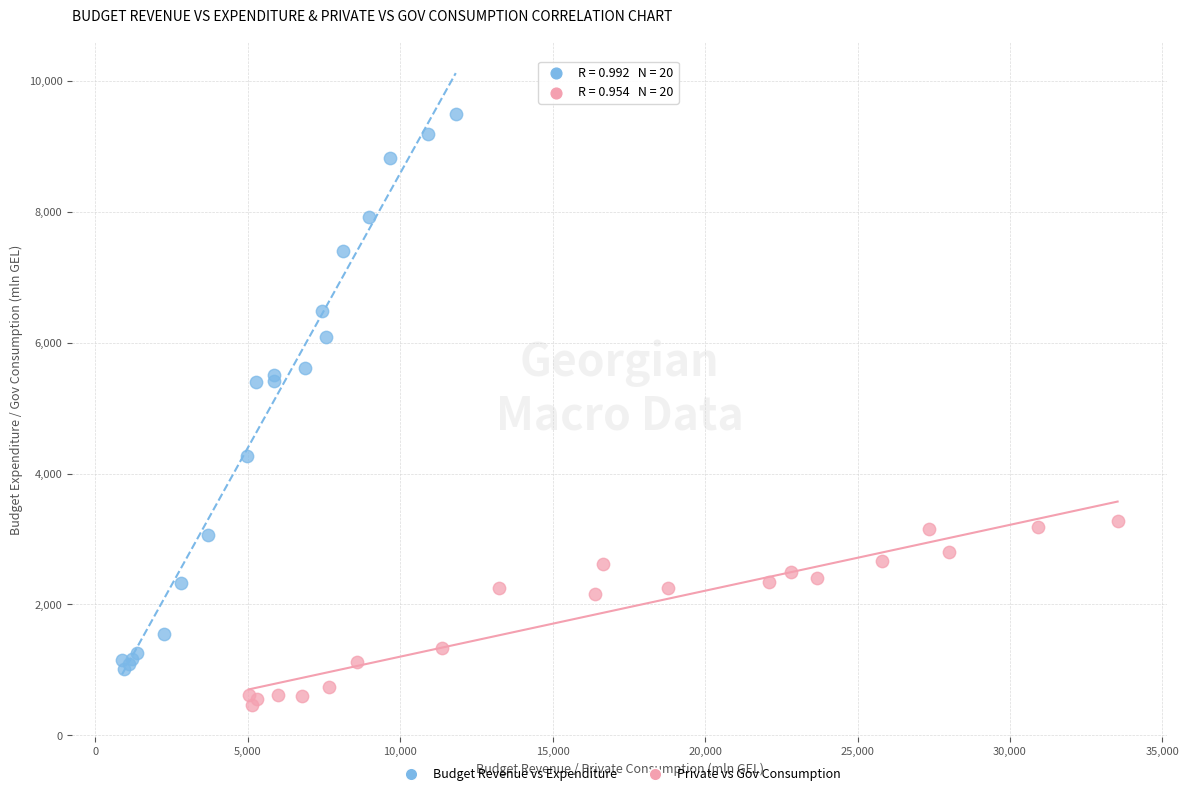

Which series contains the highest Y value?

Budget Revenue vs Expenditure